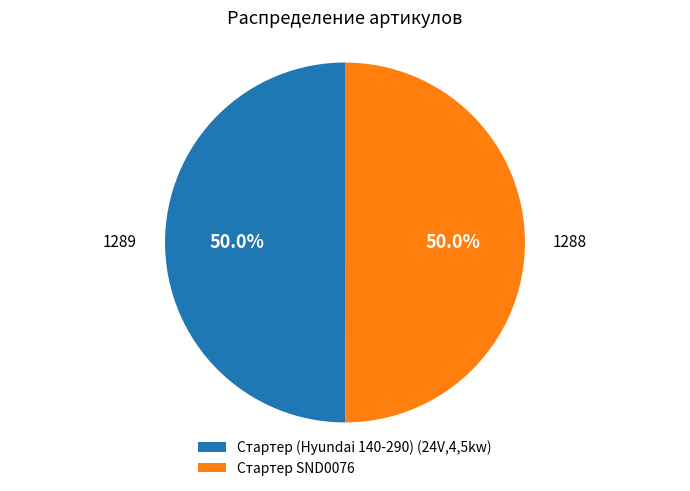

To the nearest percent, what is the combined percentage of Стартер (Hyundai 140-290) (24V,4,5kw) and Стартер SND0076?

100%